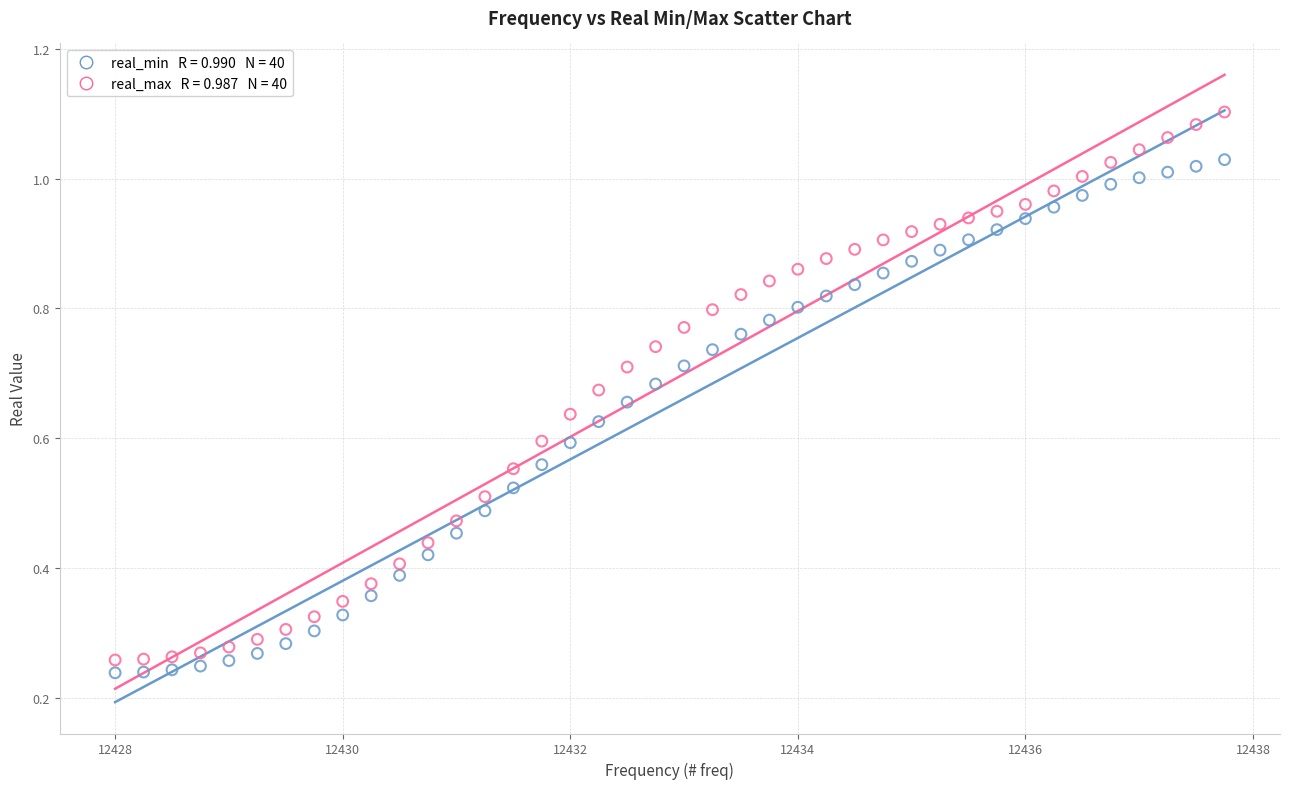

Across all data points, what is the range of X values (max minus min)?

9.8